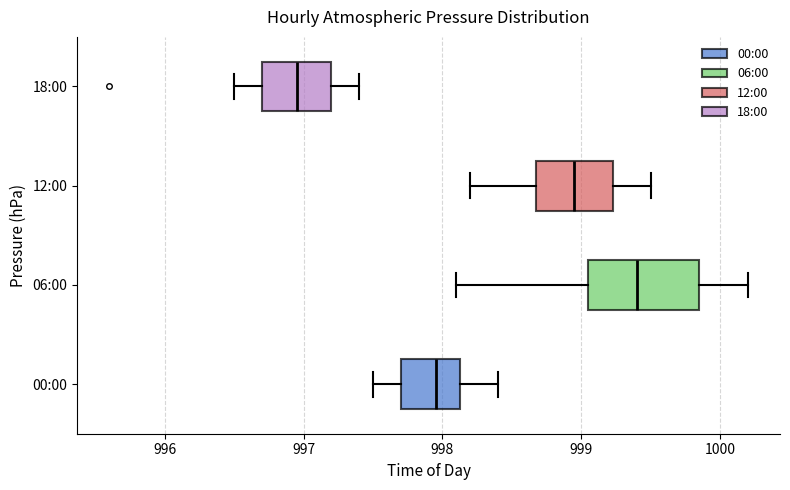

Reading bottom to top, read every box against the x-axis: the position of its median line, the range the box covers, and the ends of its whiskers. The values are not printed on the chart, so give them approximately, as read against the axis.

00:00: median 998.0, box 997.7 to 998.1, whiskers 997.5 to 998.4
06:00: median 999.4, box 999.1 to 999.9, whiskers 998.1 to 1000.2
12:00: median 999.0, box 998.7 to 999.2, whiskers 998.2 to 999.5
18:00: median 997.0, box 996.7 to 997.2, whiskers 996.5 to 997.4